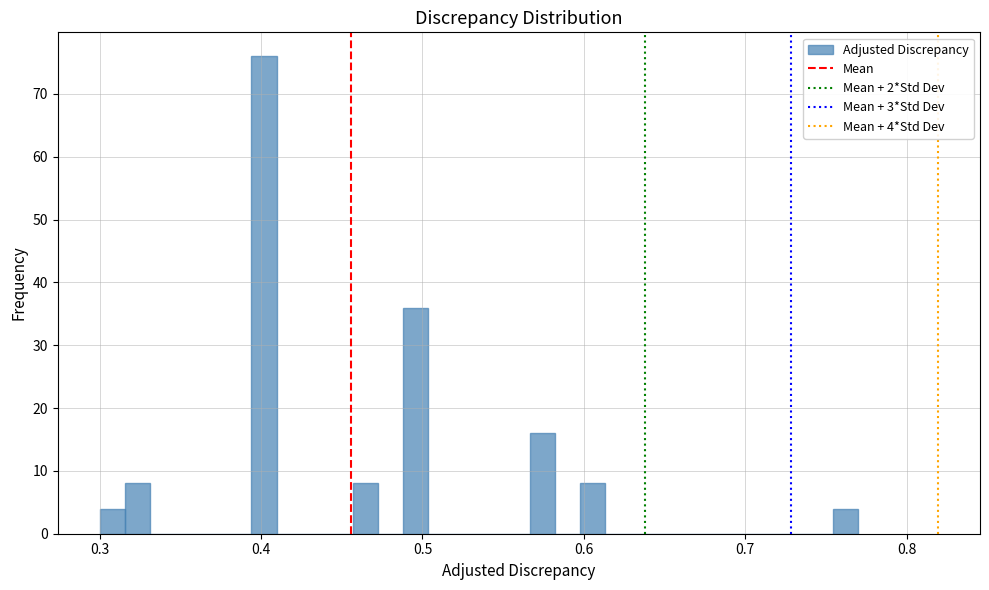

Around what value on the x-axis is the tallest bar? Give the approximate position of its centre, as read against the axis.

0.40